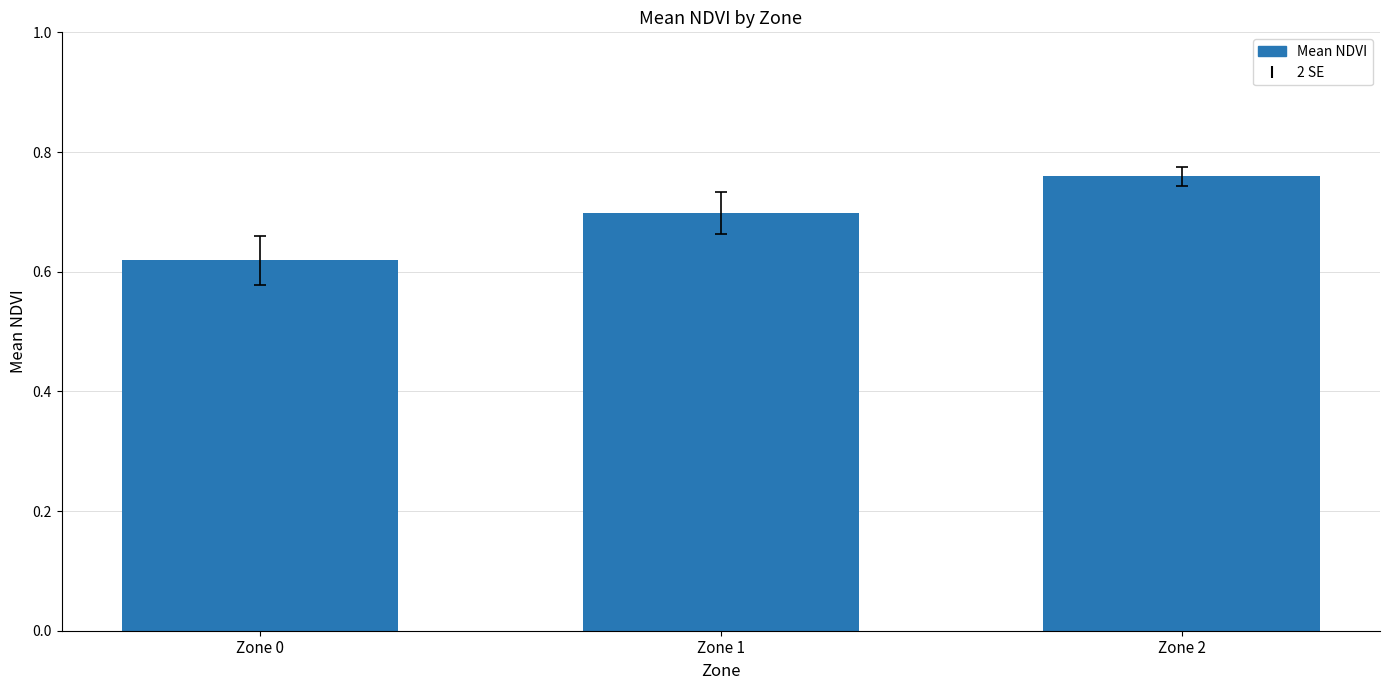

What is the sum of all values?

2.1